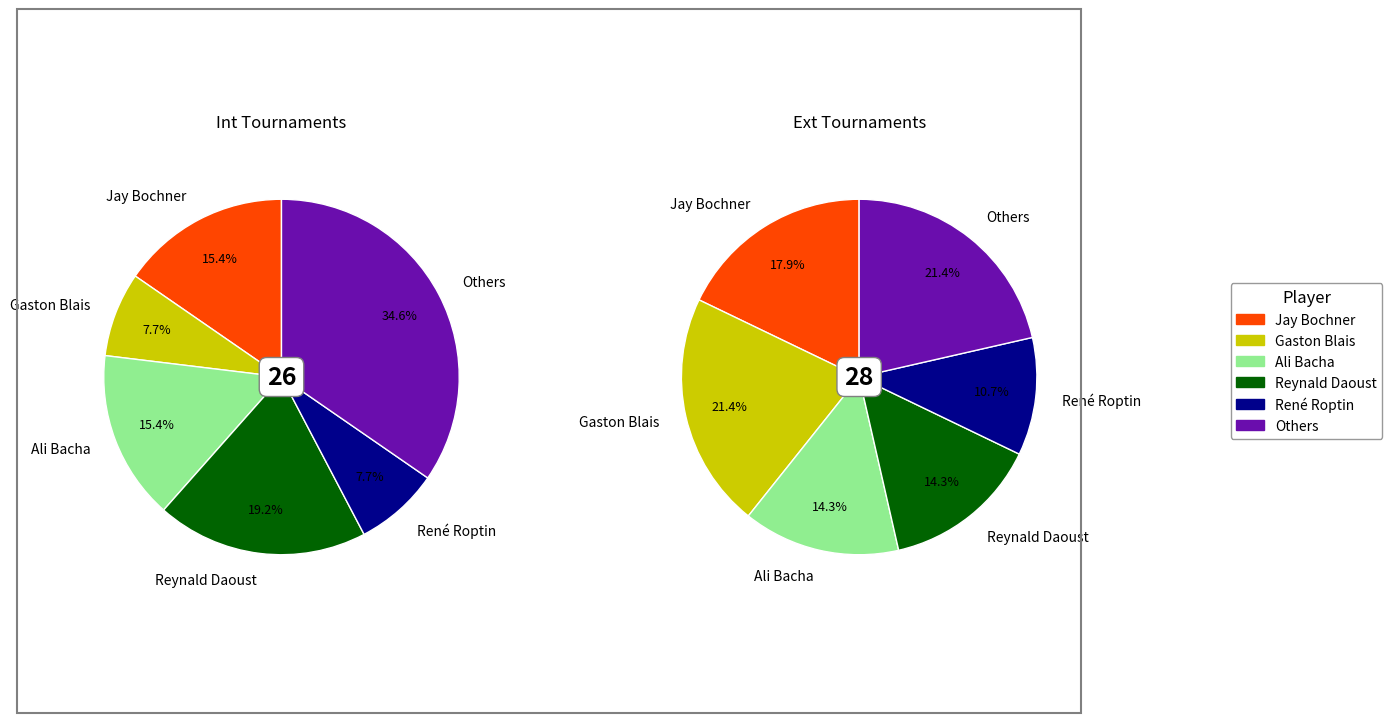

Is it true that Charles Talon is 0% of the pie?

True